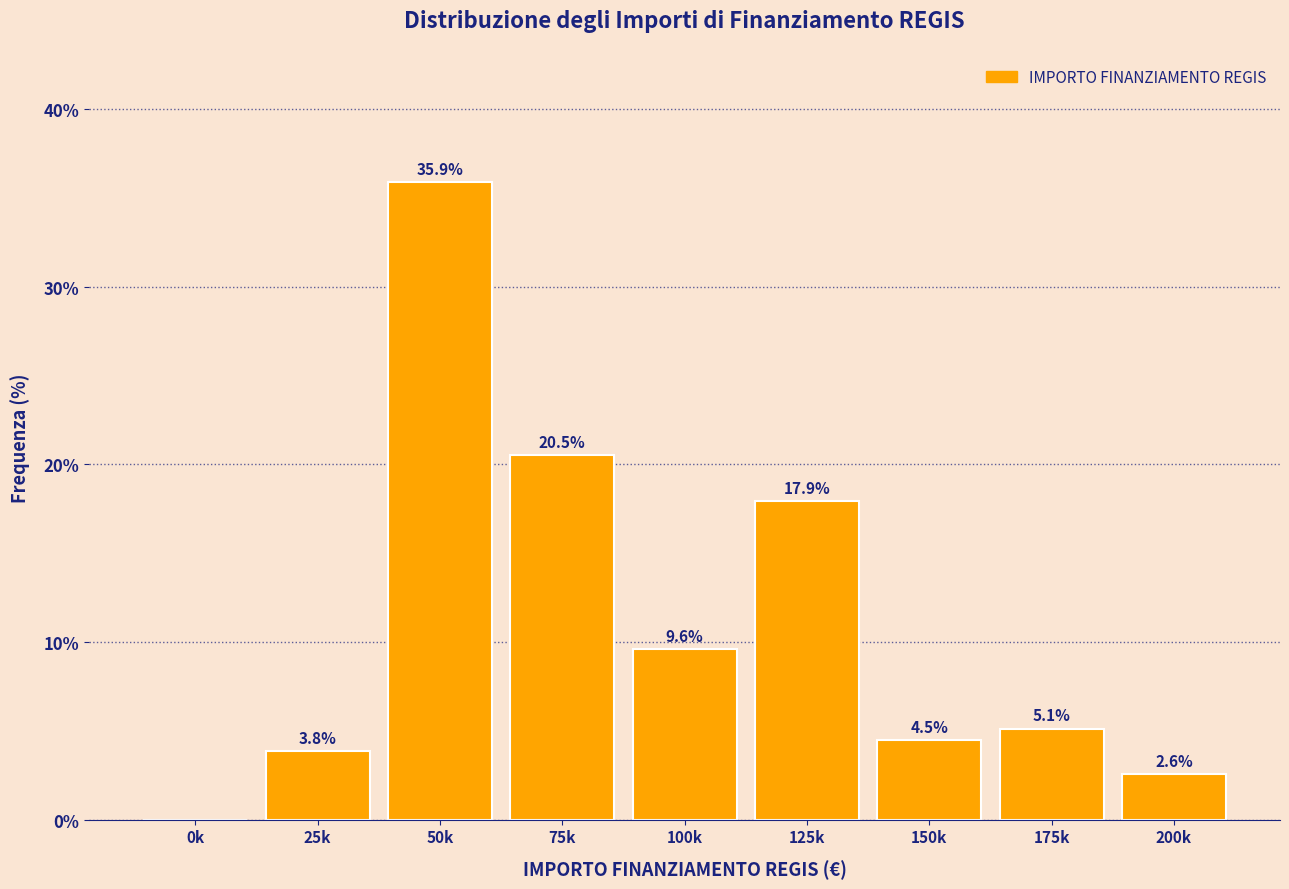

Reading left to right, list all the values displayed in this chart.

0k=0.0	25k=3.8	50k=35.9	75k=20.5	100k=9.6	125k=17.9	150k=4.5	175k=5.1	200k=2.6